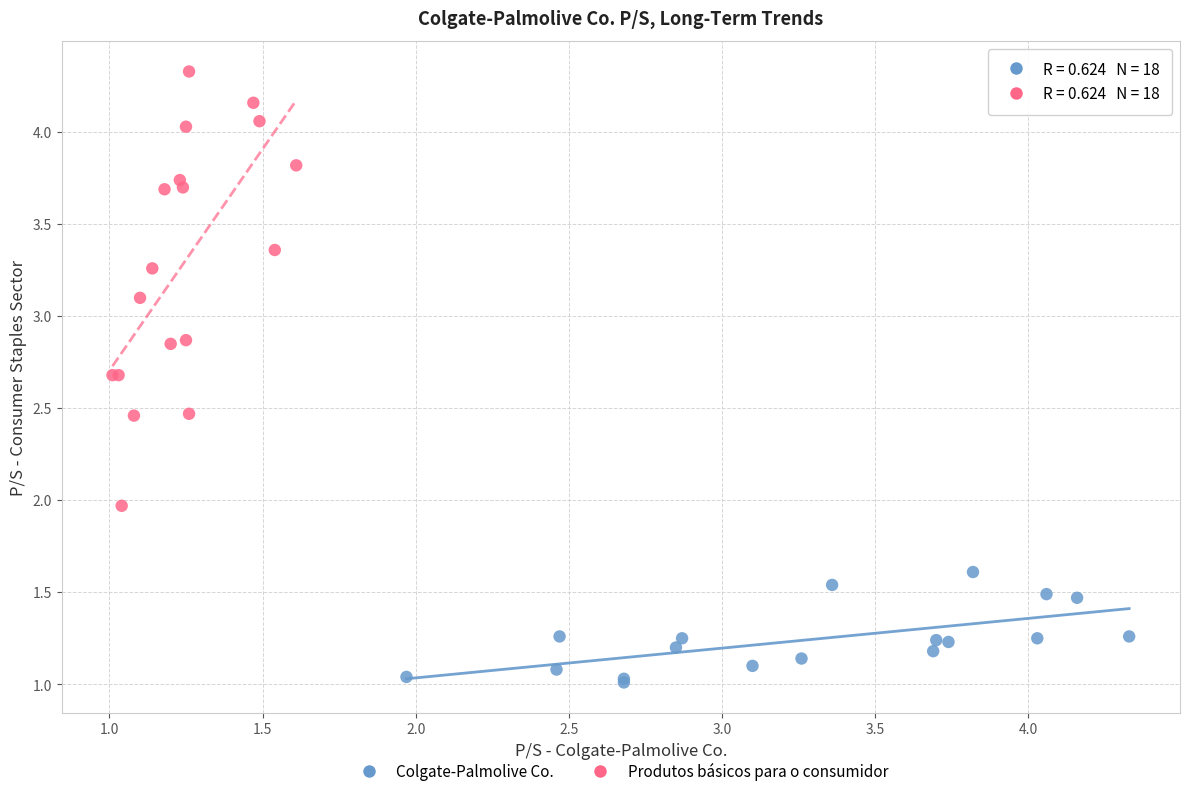

What are all the series names shown in the legend?

Colgate-Palmolive Co., Produtos básicos para o consumidor